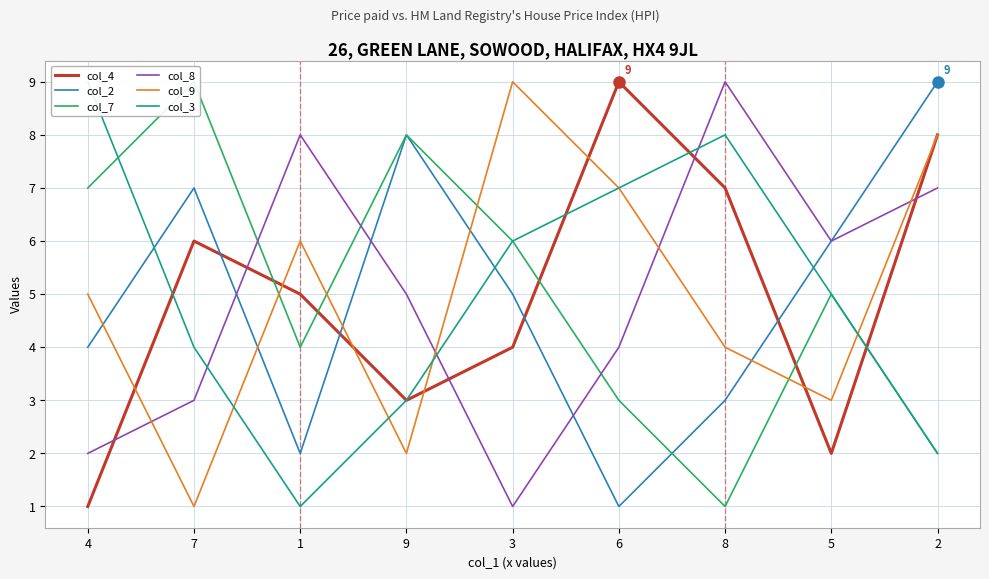

Reading left to right, extract all data points from this chart.

col_4: 1	6	5	3	4	9	7	2	8
col_2: 4	7	2	8	5	1	3	6	9
col_7: 7	9	4	8	6	3	1	5	2
col_8: 2	3	8	5	1	4	9	6	7
col_9: 5	1	6	2	9	7	4	3	8
col_3: 9	4	1	3	6	7	8	5	2